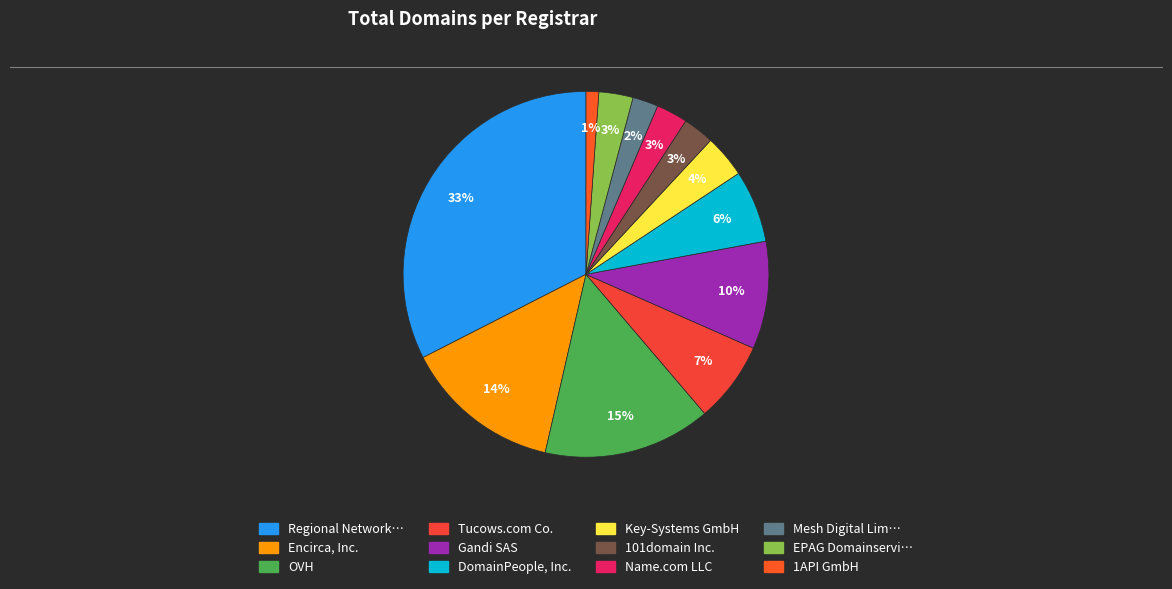

How many slices are in this pie chart?

12